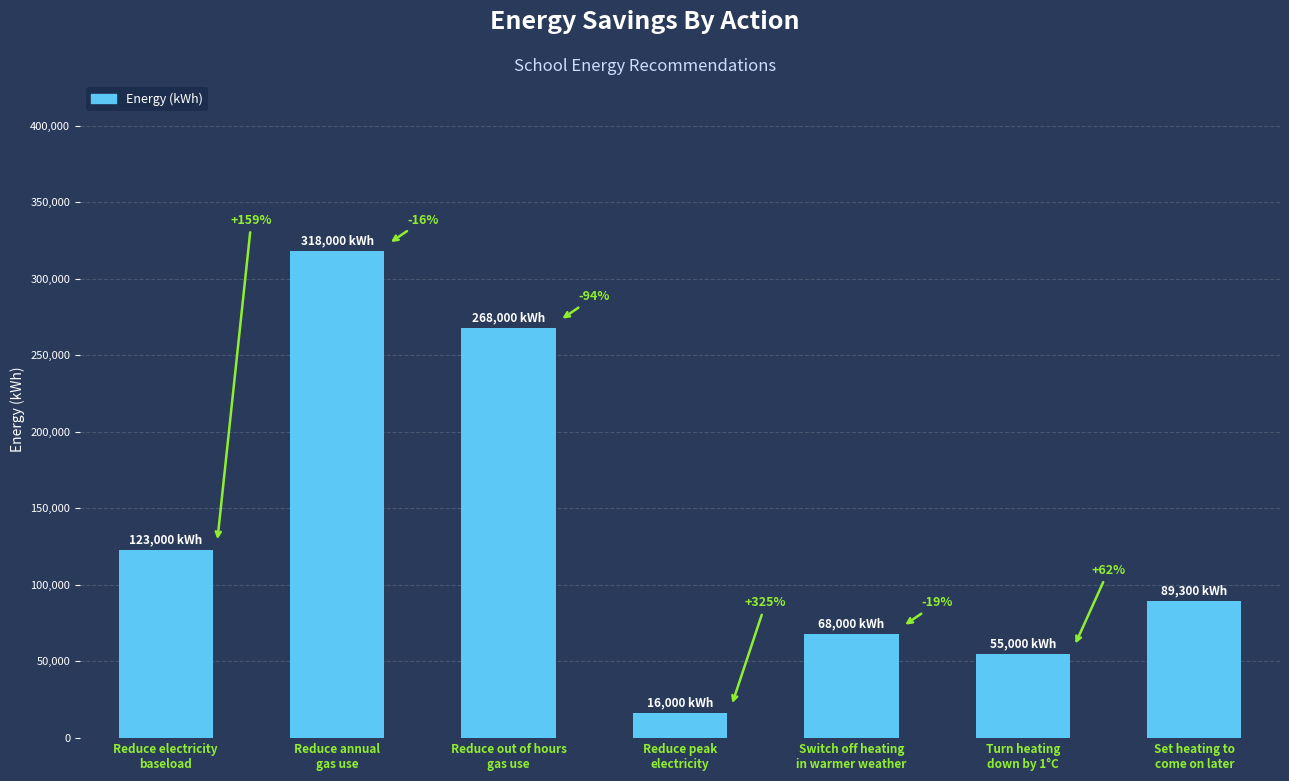

Reading right to left, extract all data points from this chart.

Set heating to
come on later=89300	Turn heating
down by 1°C=55000	Switch off heating
in warmer weather=68000	Reduce peak
electricity=16000	Reduce out of hours
gas use=268000	Reduce annual
gas use=318000	Reduce electricity
baseload=123000